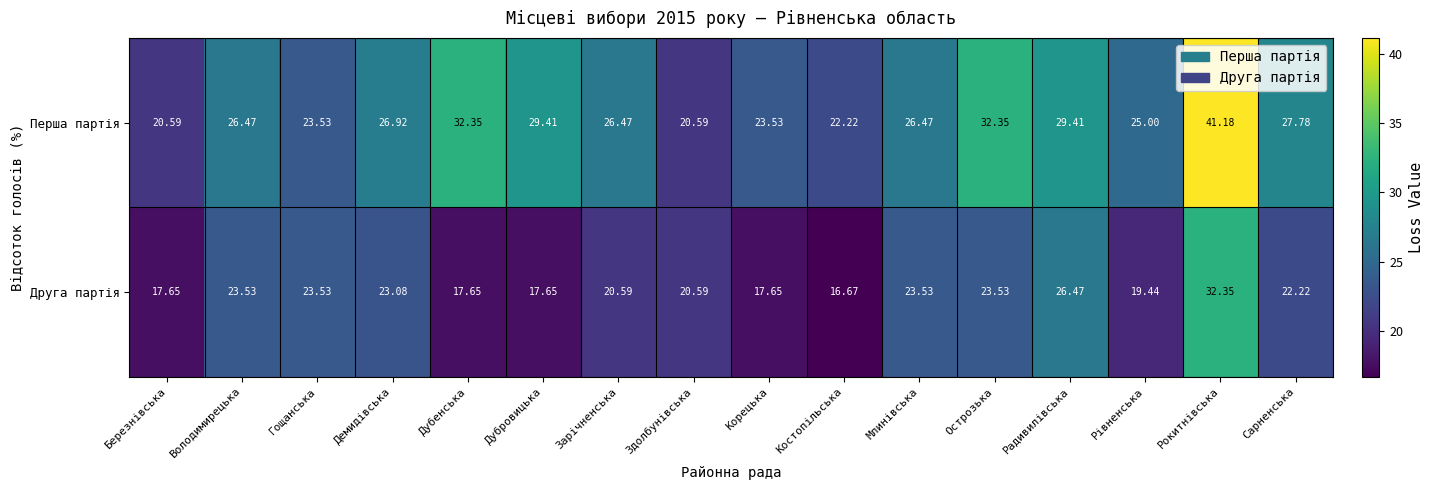

Between Березнівська and Дубенська, which series saw the biggest shift?

Перша партія